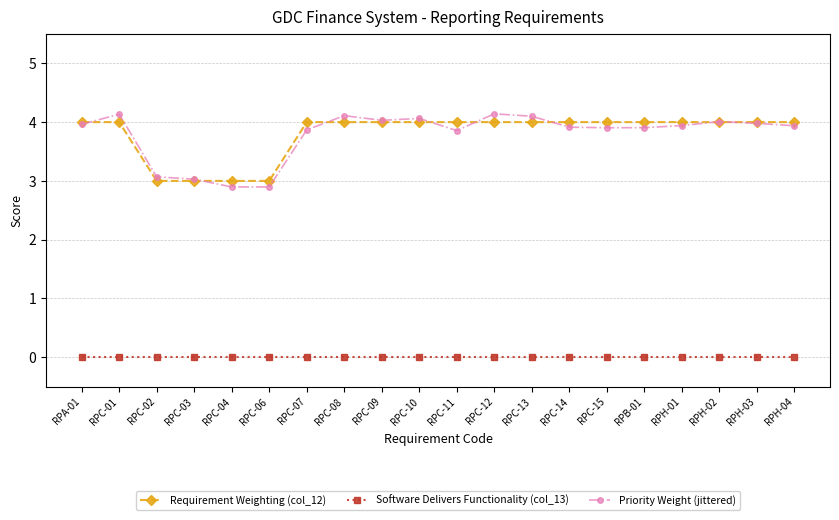

Where is the first local maximum for Priority Weight (jittered)?

RPC-01